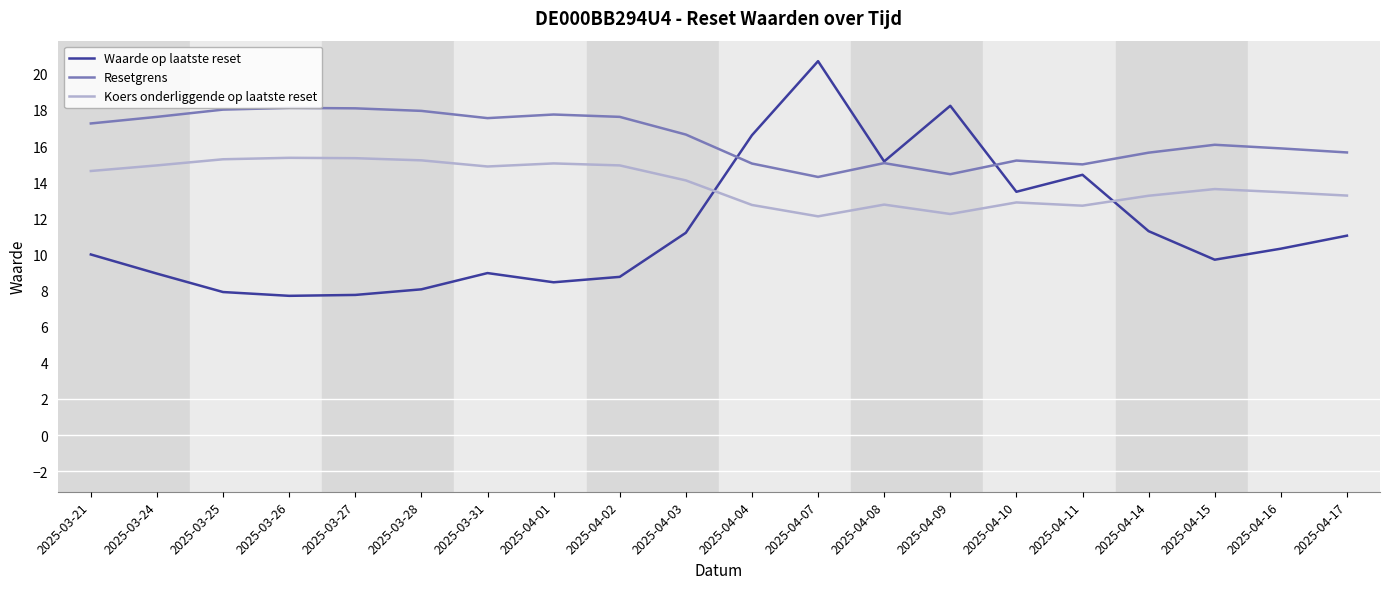

Does the chart have visible grid lines?

No